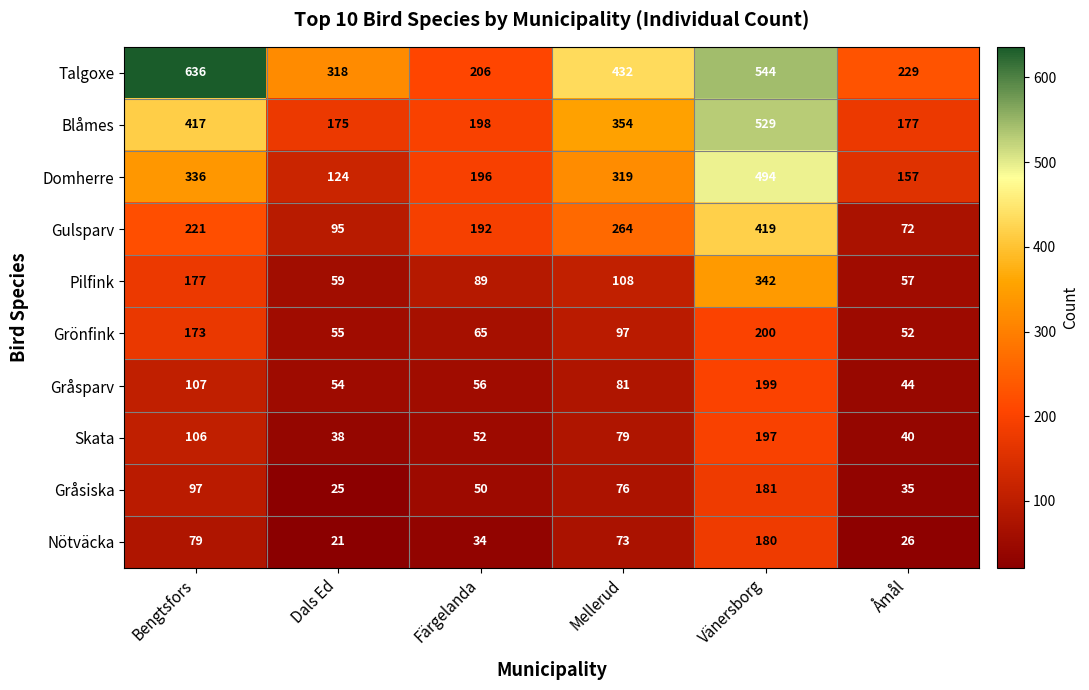

Which series has the largest total across all categories?

Talgoxe